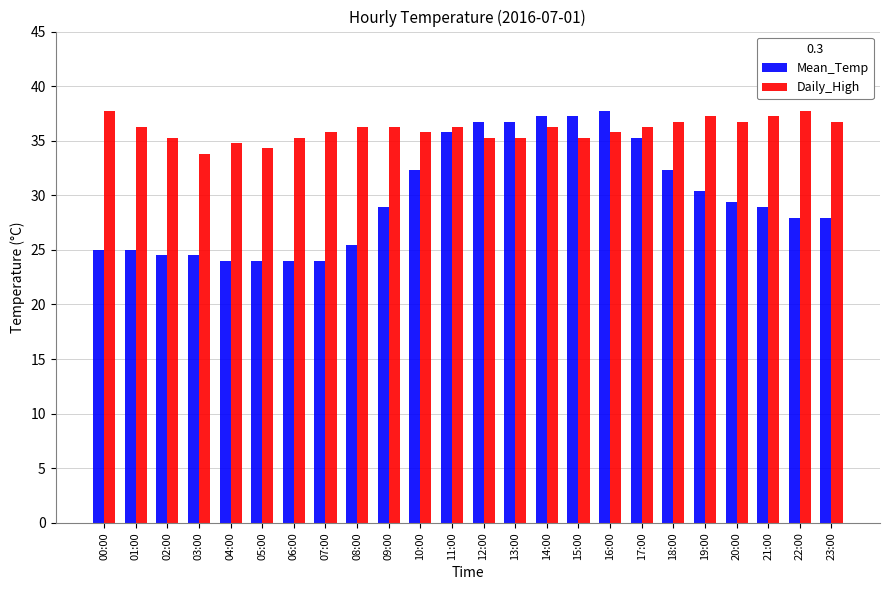

What is the value of the Daily_High bar at the 1st from the left?

37.7